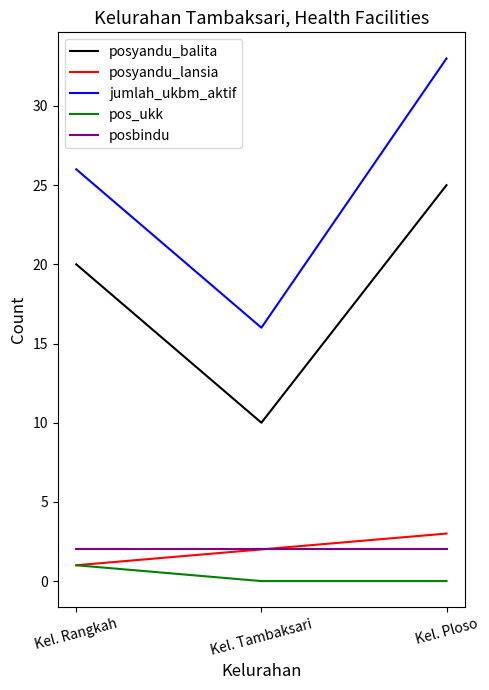

Between Kel. Rangkah and Kel. Ploso, which series saw the biggest shift?

jumlah_ukbm_aktif